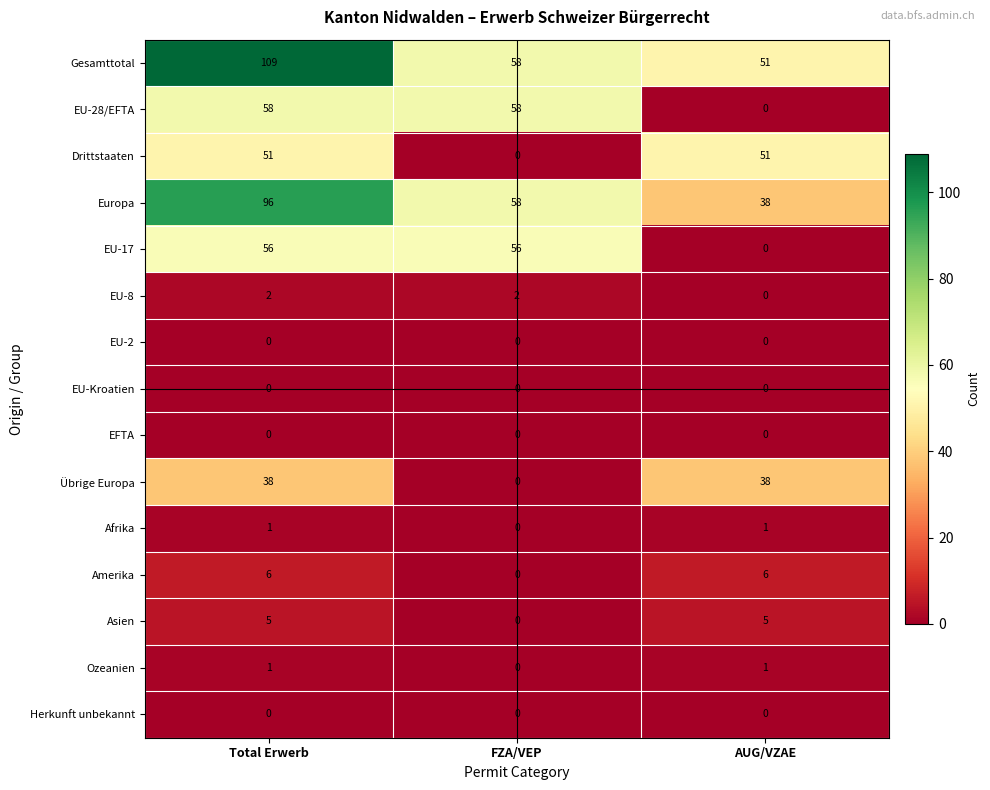

Which series has the largest total across all categories?

Gesamttotal